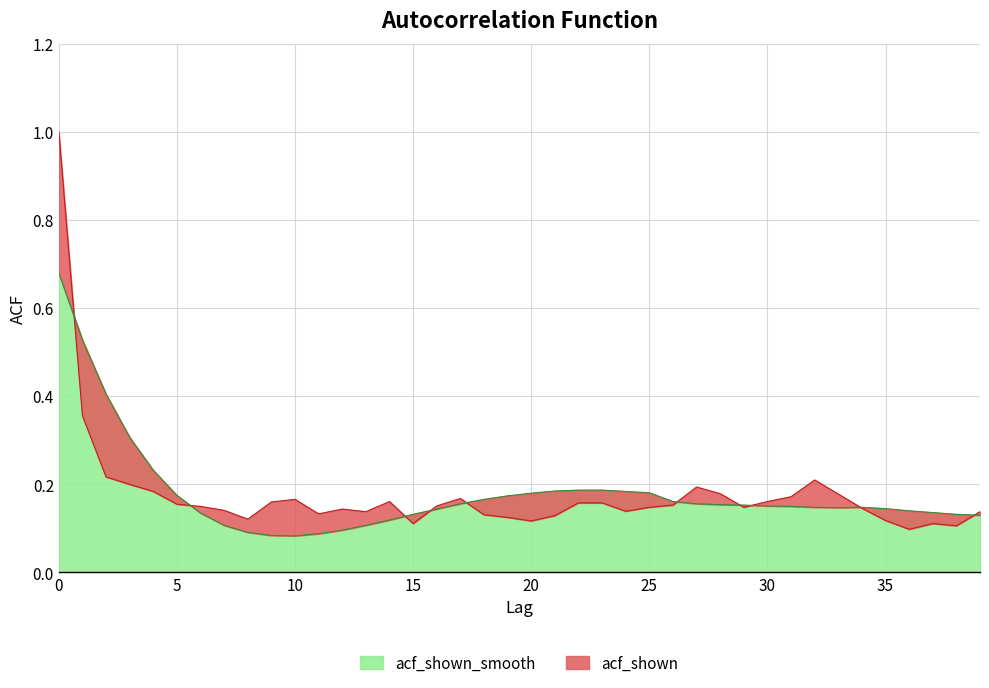

Which series ends up on top after the final intersection of acf_shown and acf_shown_smooth?

acf_shown